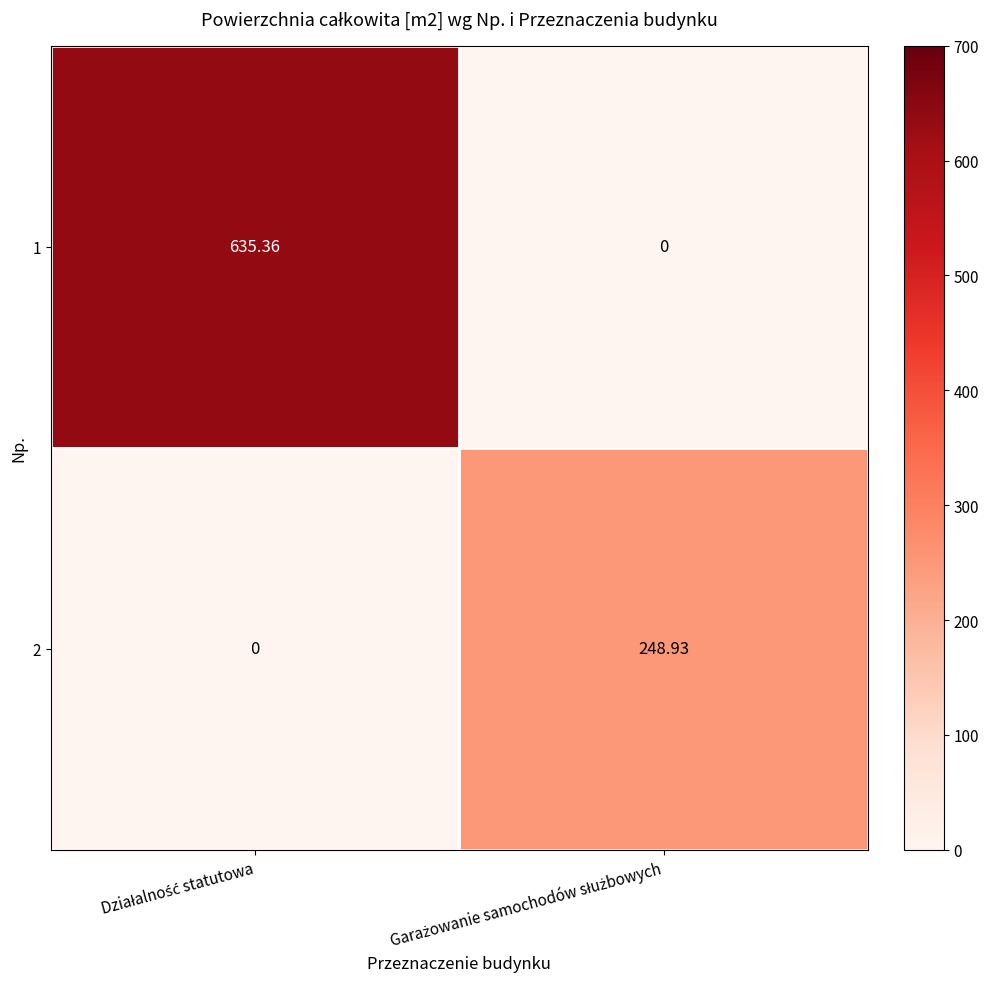

Reading right to left, list all the values displayed in this chart.

1: Garażowanie samochodów służbowych=0.0	Działalność statutowa=635.4
2: Garażowanie samochodów służbowych=248.9	Działalność statutowa=0.0